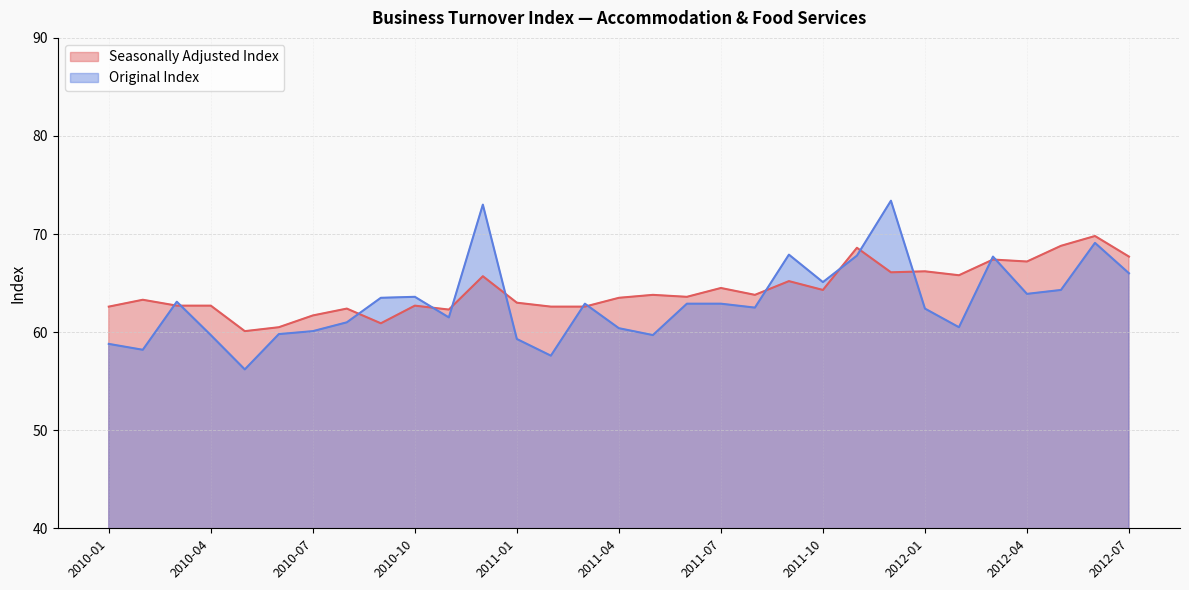

At which label is Seasonally Adjusted Index closest to 64?

2011-05